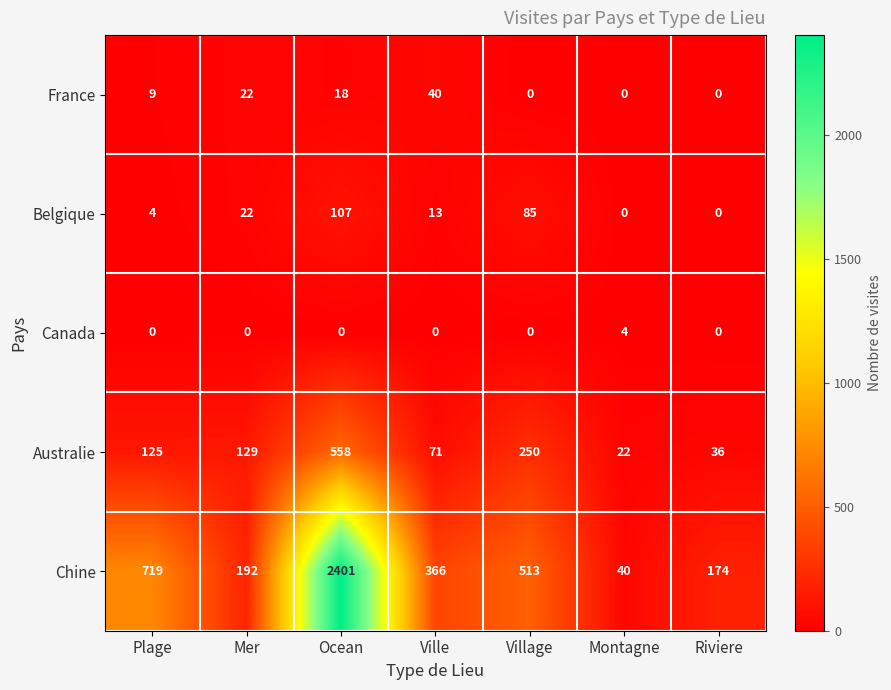

Which series has the widest spread of values?

Chine